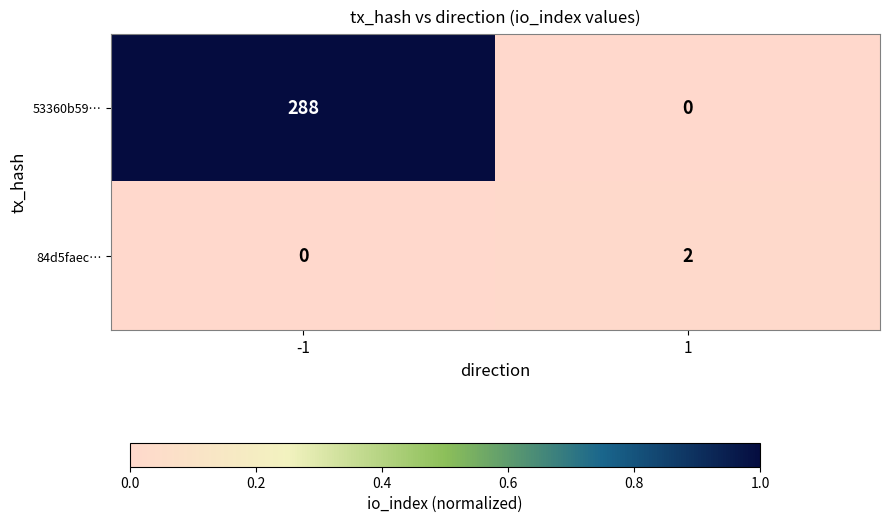

Which series has the largest range (max minus min)?

53360b59…